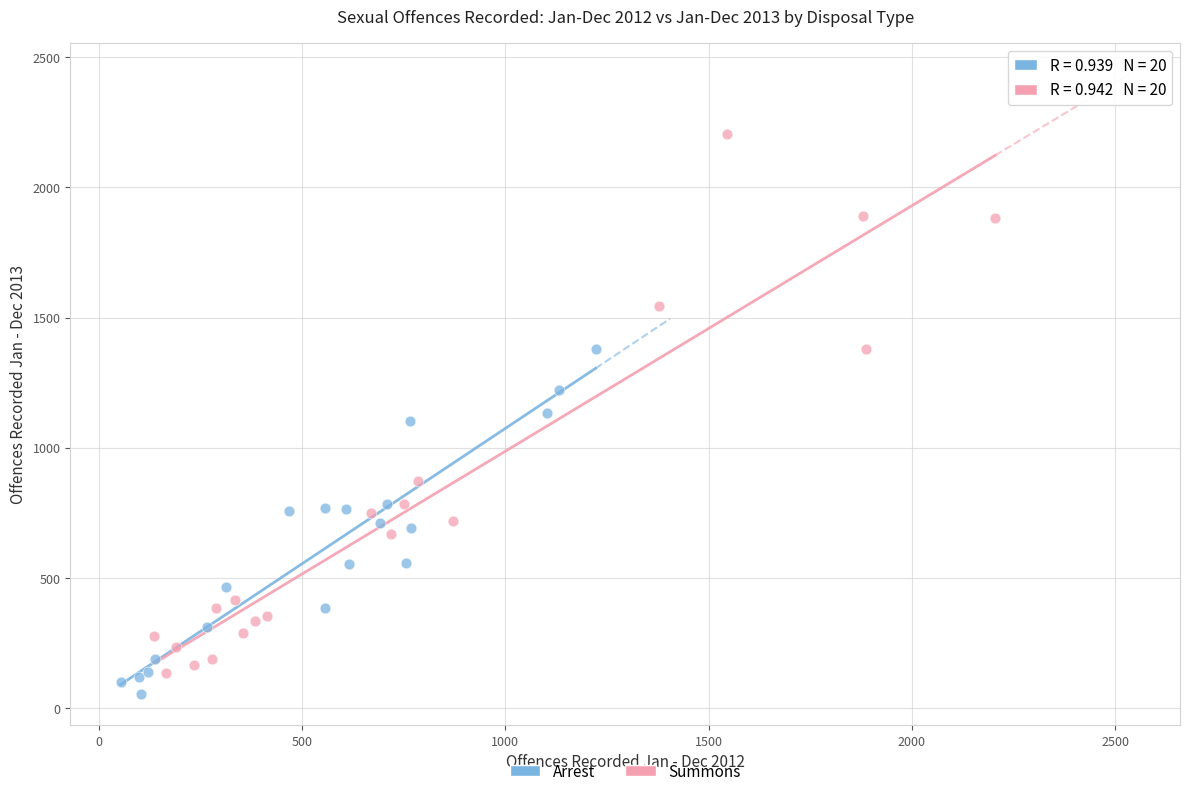

Which series has the largest Y range (max minus min)?

Summons